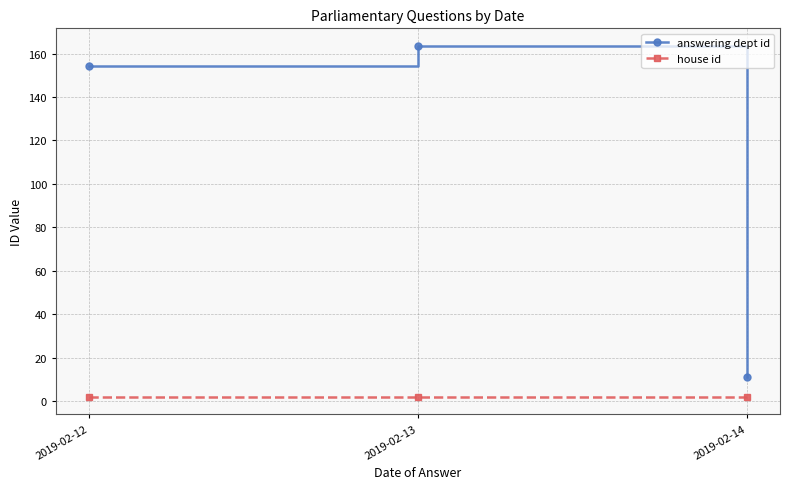

How many data points in answering dept id are above 154?

2